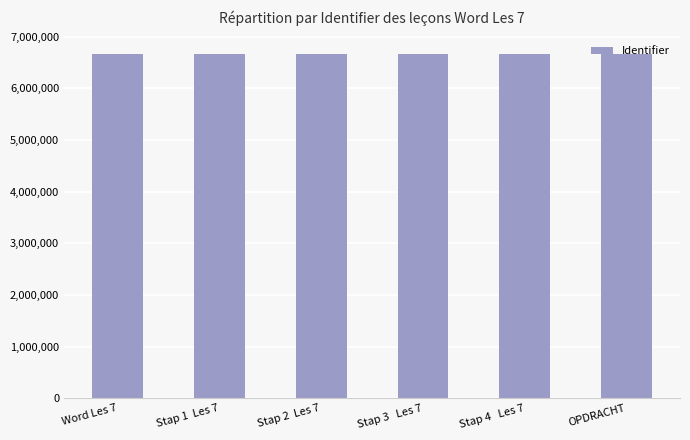

The value at Stap 3   Les 7 is 2252373. True or false?

False